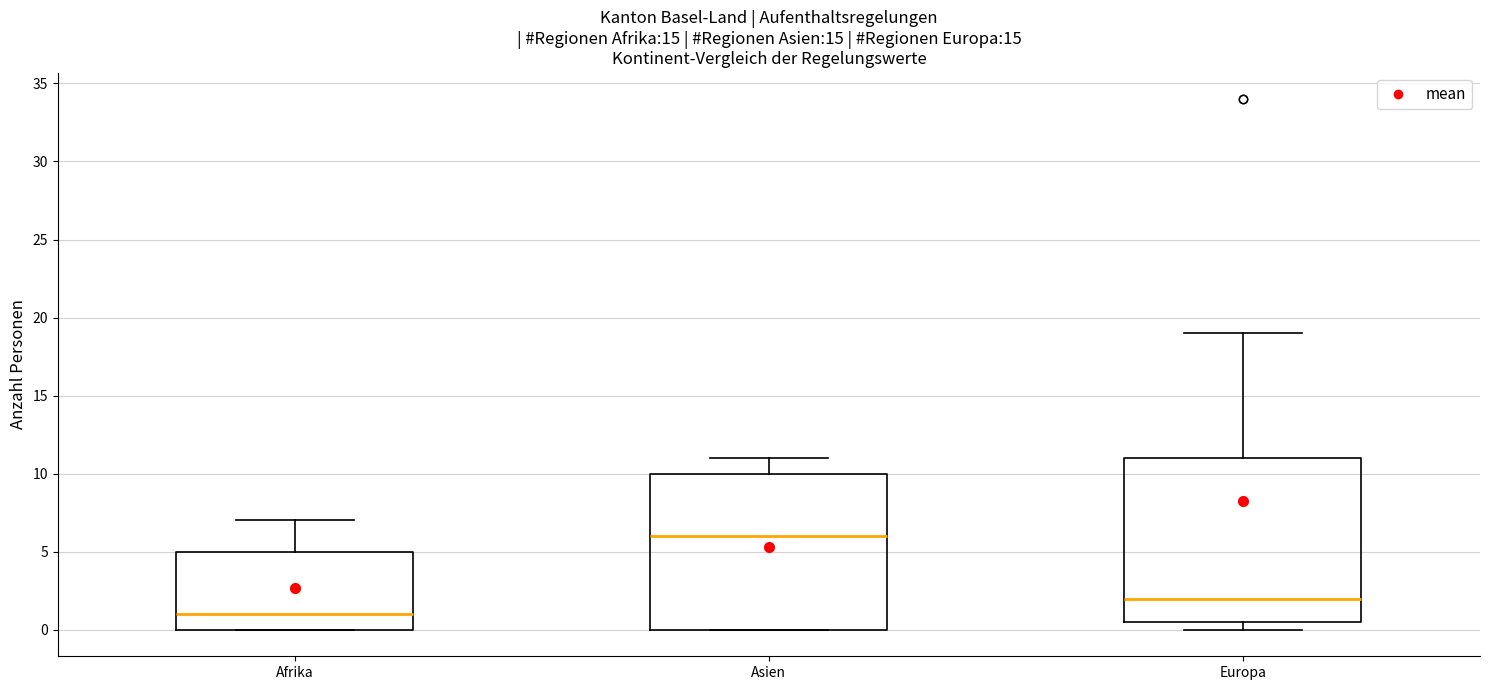

Reading left to right, read every box against the y-axis: the position of its median line, the range the box covers, and the ends of its whiskers. The values are not printed on the chart, so give them approximately, as read against the axis.

Afrika: median 1.0, box 0.0 to 5.0, whiskers 0.0 to 7.0
Asien: median 6.0, box 0.0 to 10.0, whiskers 0.0 to 11.0
Europa: median 2.0, box 0.5 to 11.0, whiskers 0.0 to 19.0